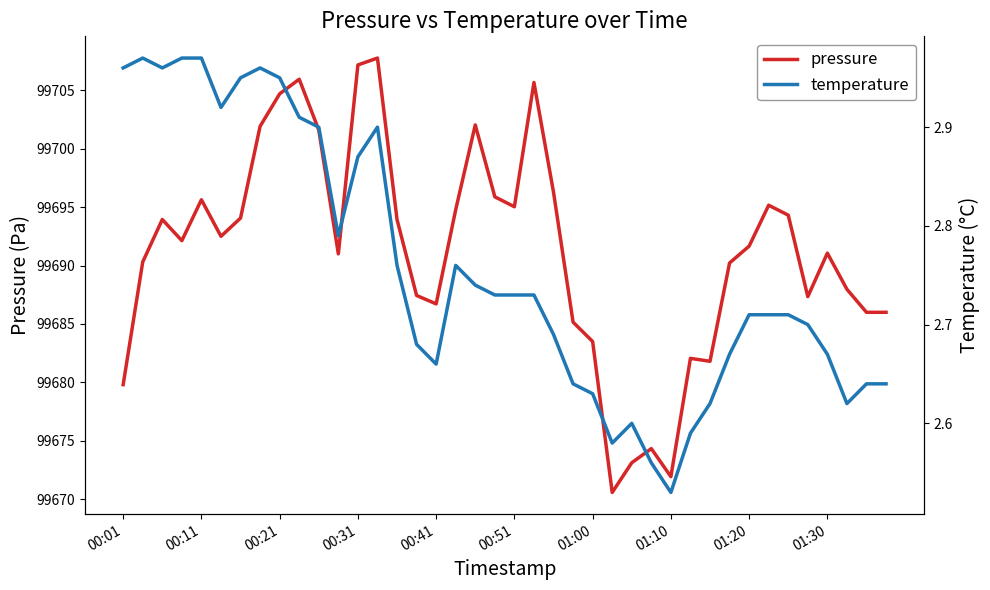

How many lines are shown in the chart?

2